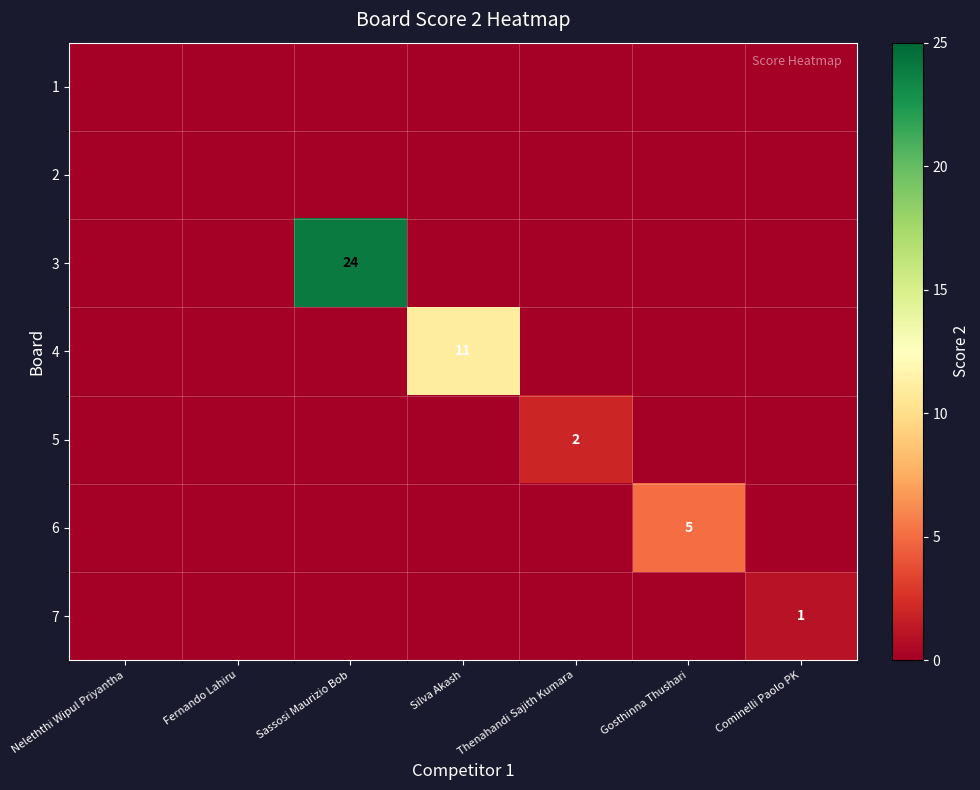

At which category is the sum across all series the highest?

Sassosi Maurizio Bob